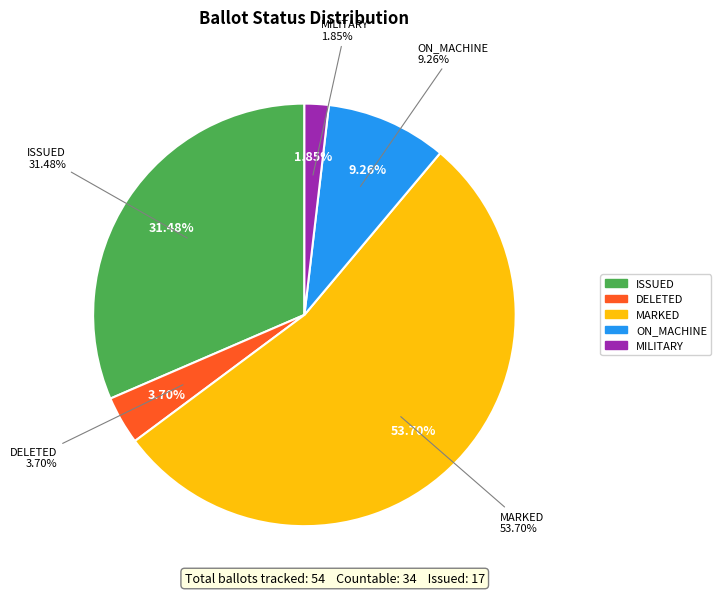

What percentage is NOT represented by TEMPORARY_COUNTABLE?

100.0%